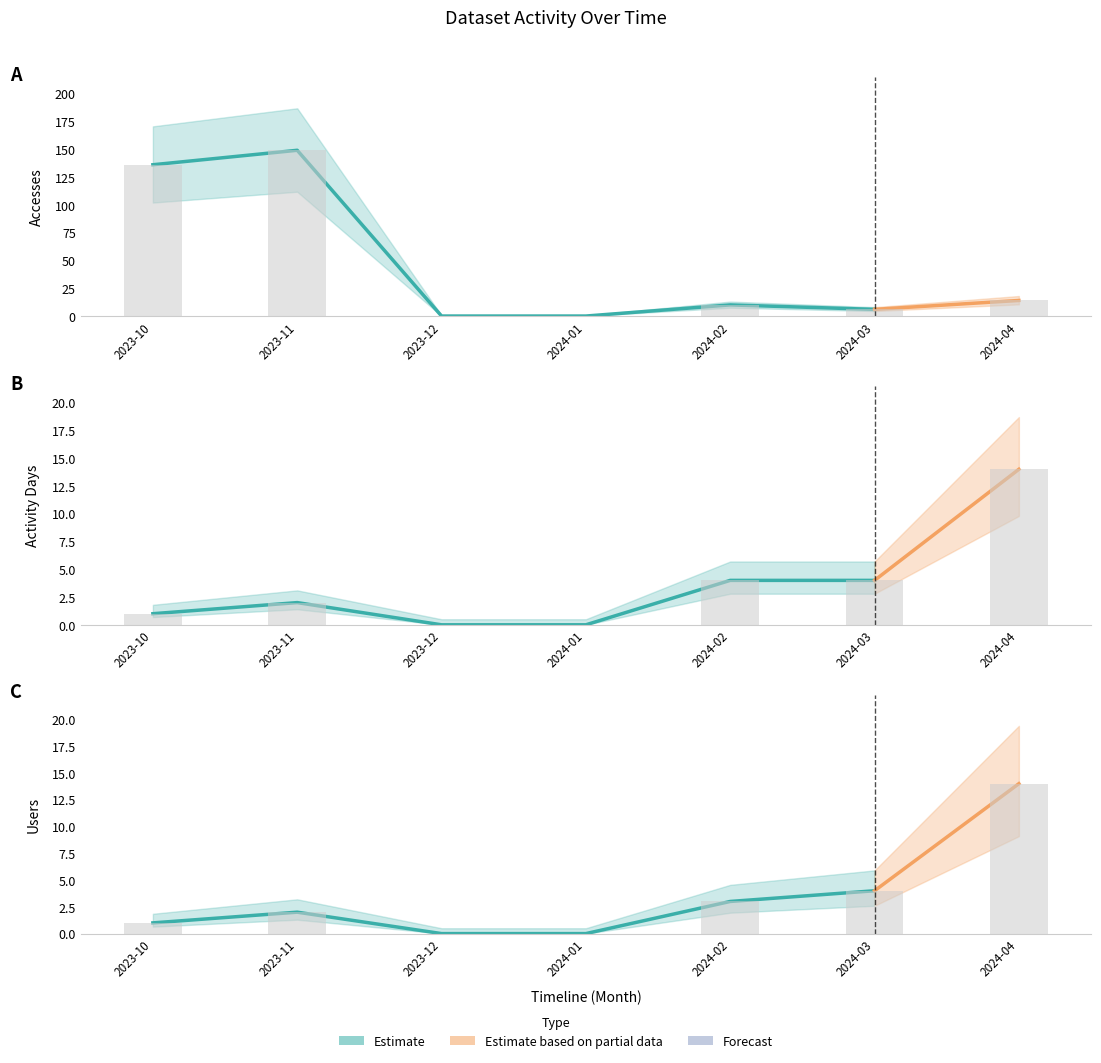

The value of Accesses at 2023-10 is 136. True or false?

True